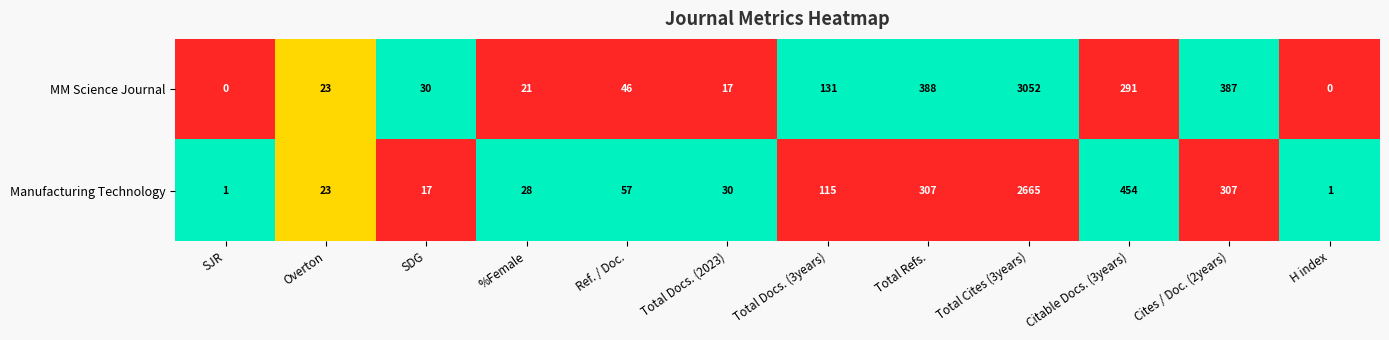

The value of Manufacturing Technology at Total Refs. is 307. True or false?

True